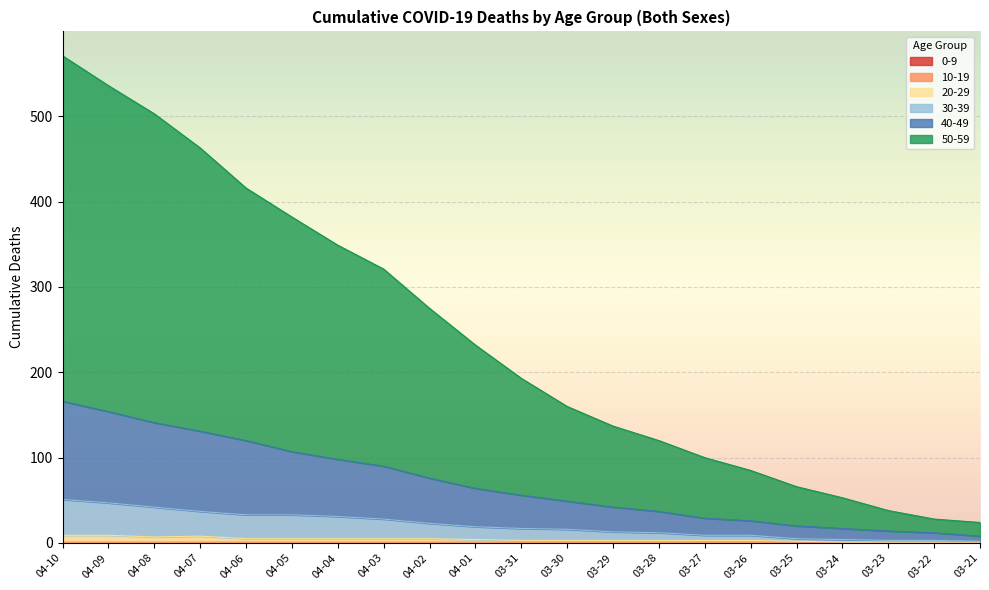

Which series has the widest spread of values?

50-59